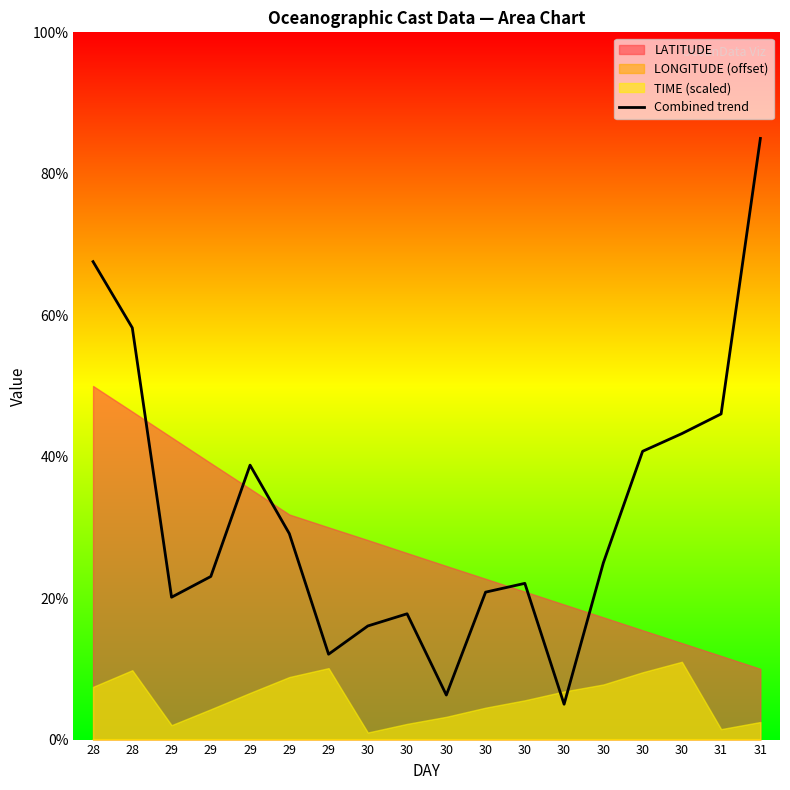

How many lines are shown in the chart?

1